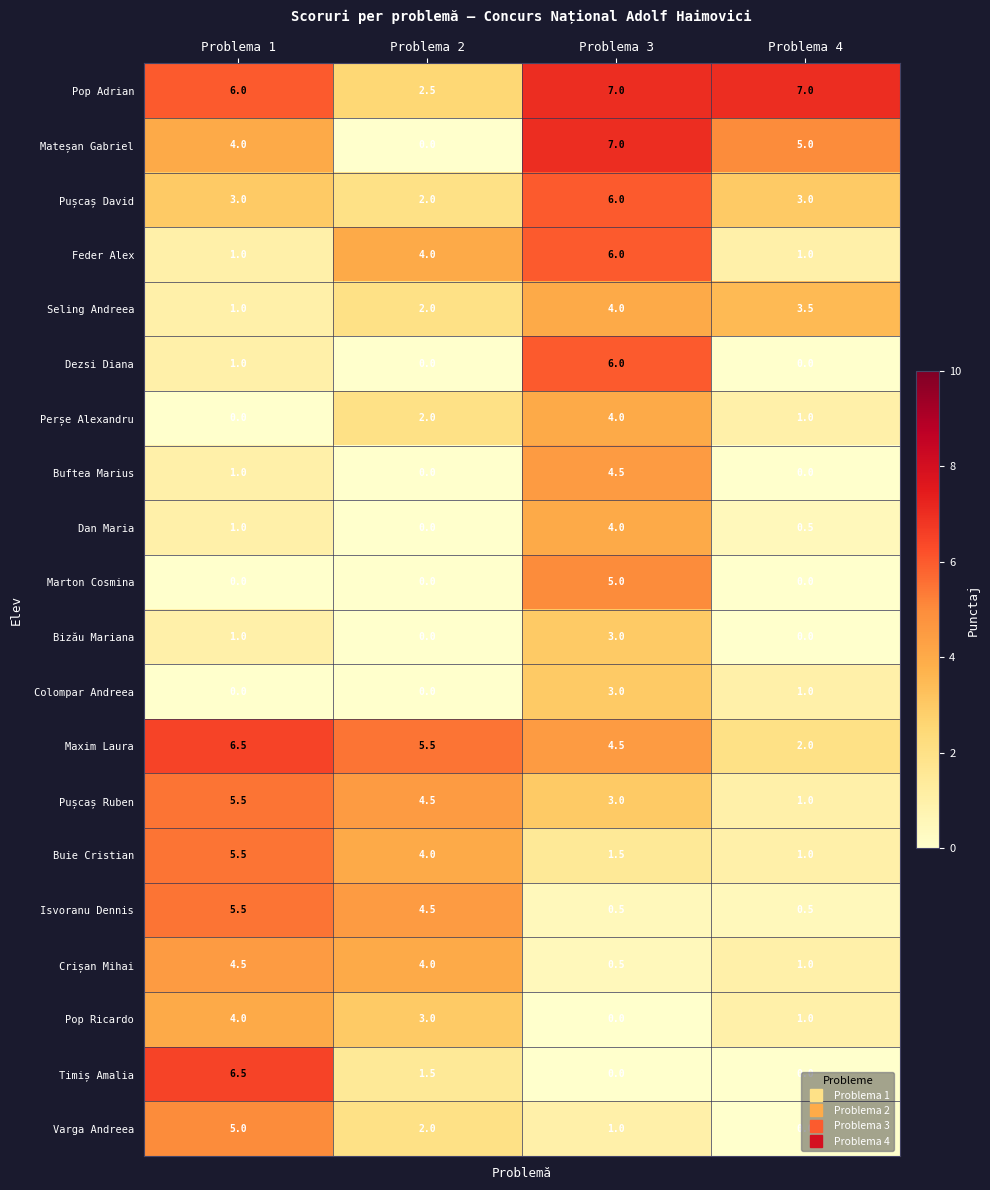

Which series has the largest total across all categories?

Pop Adrian